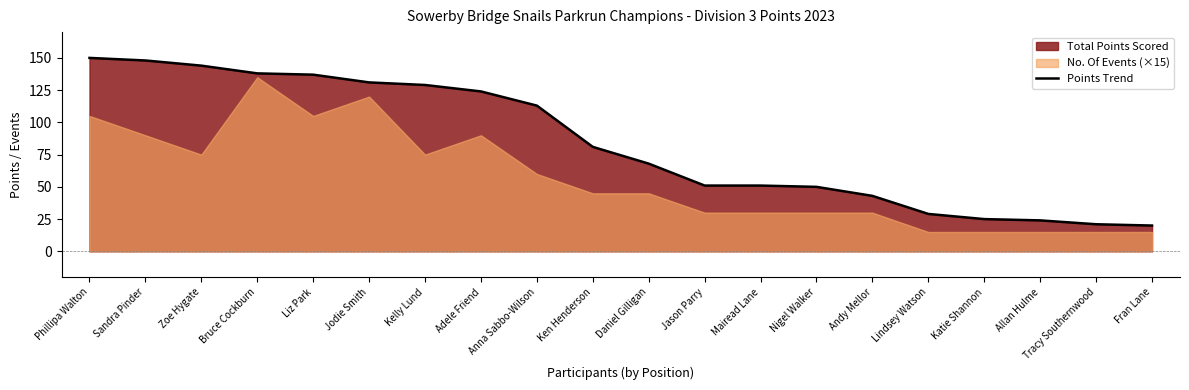

Reading left to right, what are all the values shown in this chart?

150	148	144	138	137	131	129	124	113	81	68	51	51	50	43	29	25	24	21	20